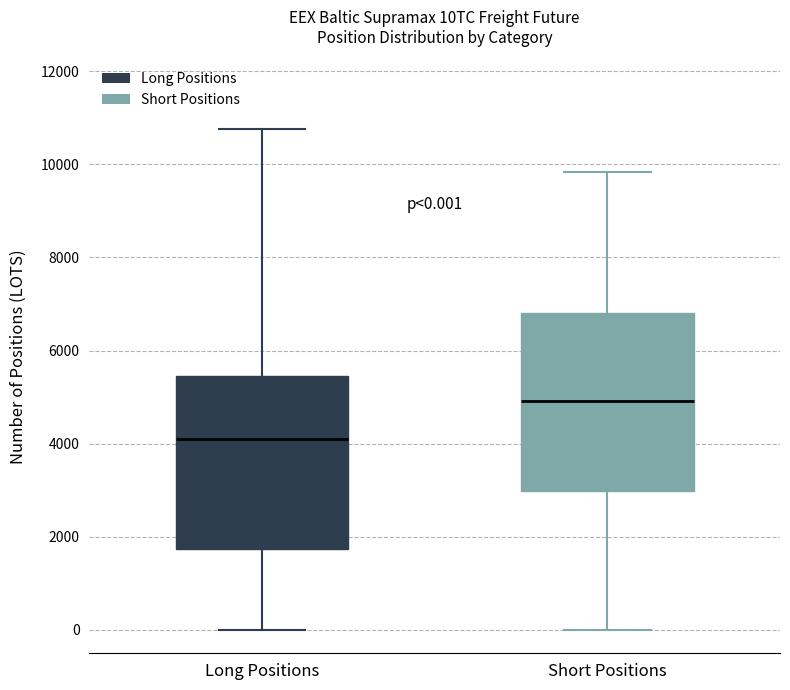

Which box's median line is the lowest?

Long Positions